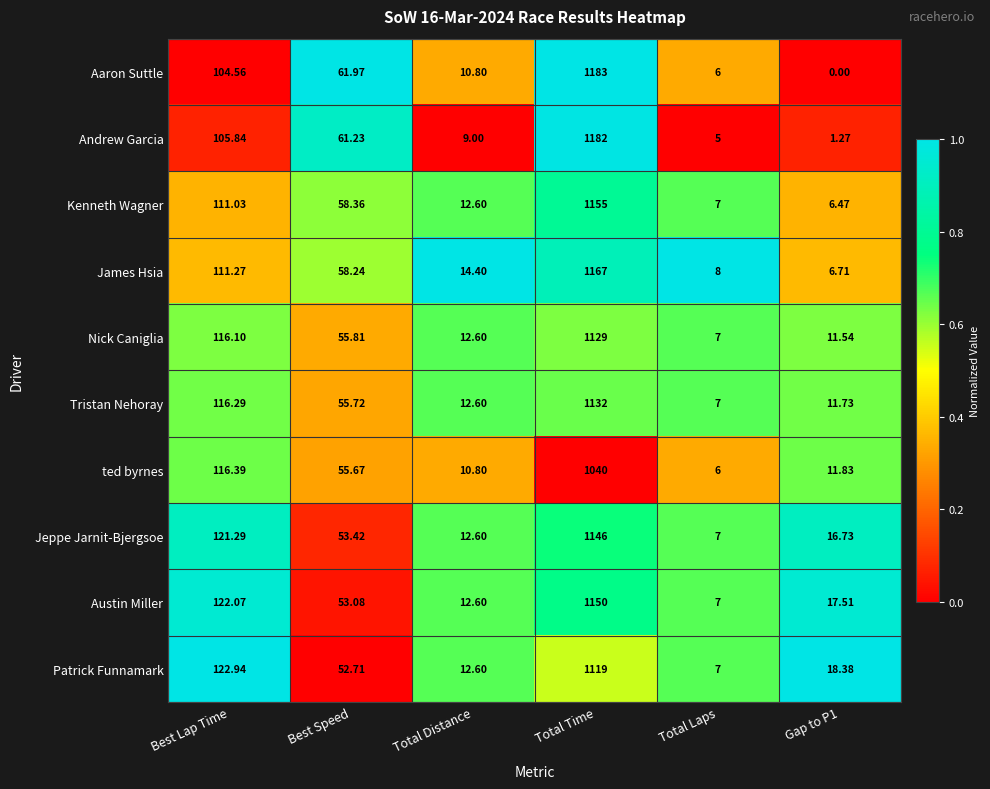

Which series has the widest spread of values?

Aaron Suttle